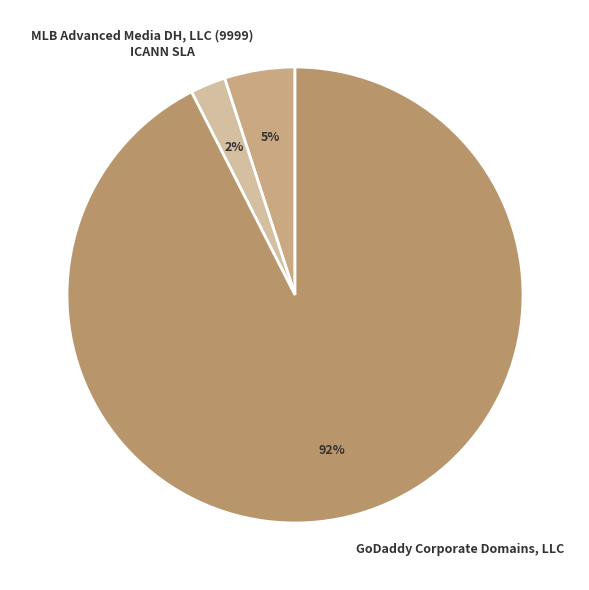

Rank the categories by value from lowest to highest.

ICANN SLA, MLB Advanced Media DH, LLC (9999), GoDaddy Corporate Domains, LLC